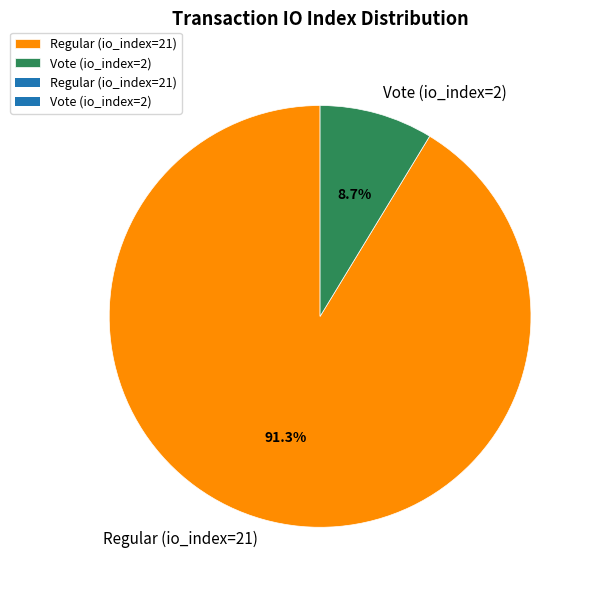

How many segments does this pie chart have?

2